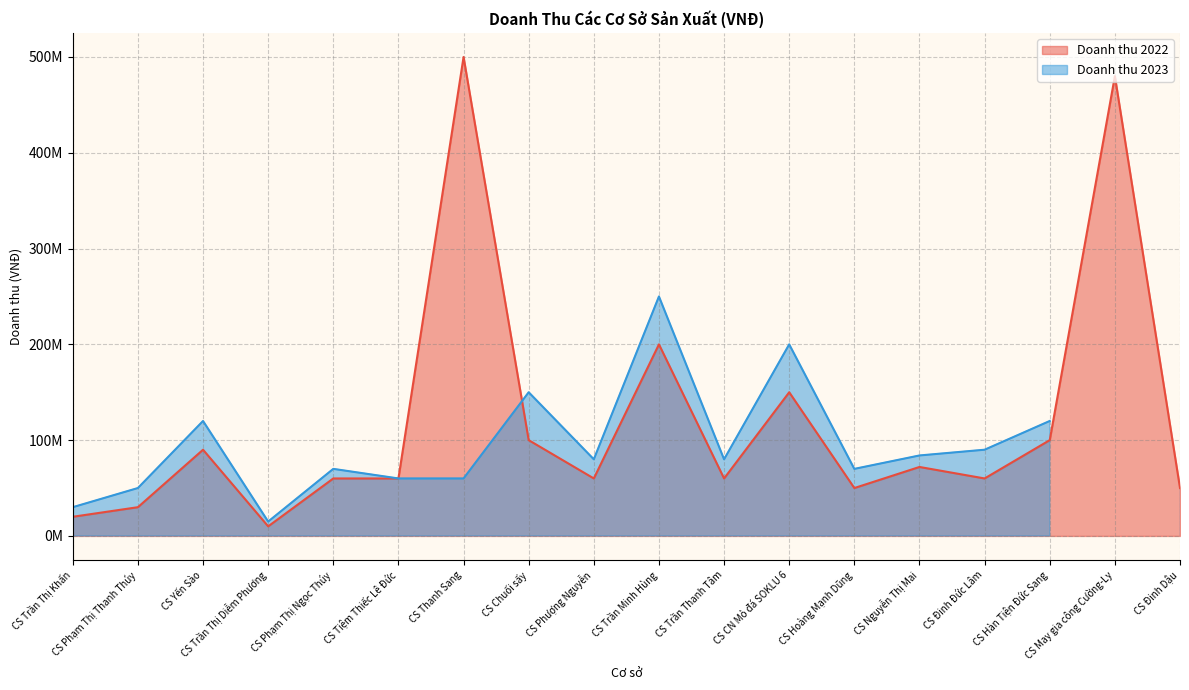

Is it true that the value at CS Hoàng Mạnh Dũng is 30488523?

False